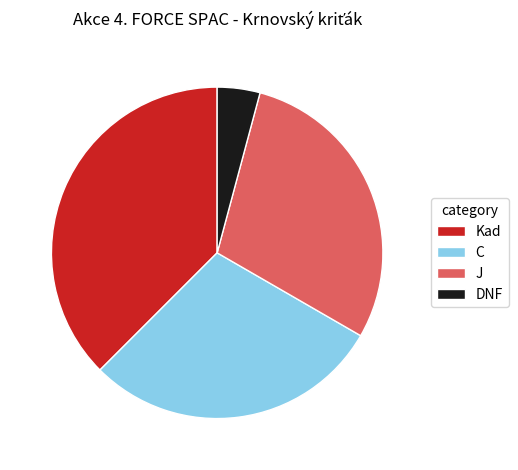

True or false: J accounts for 42% of the total.

False